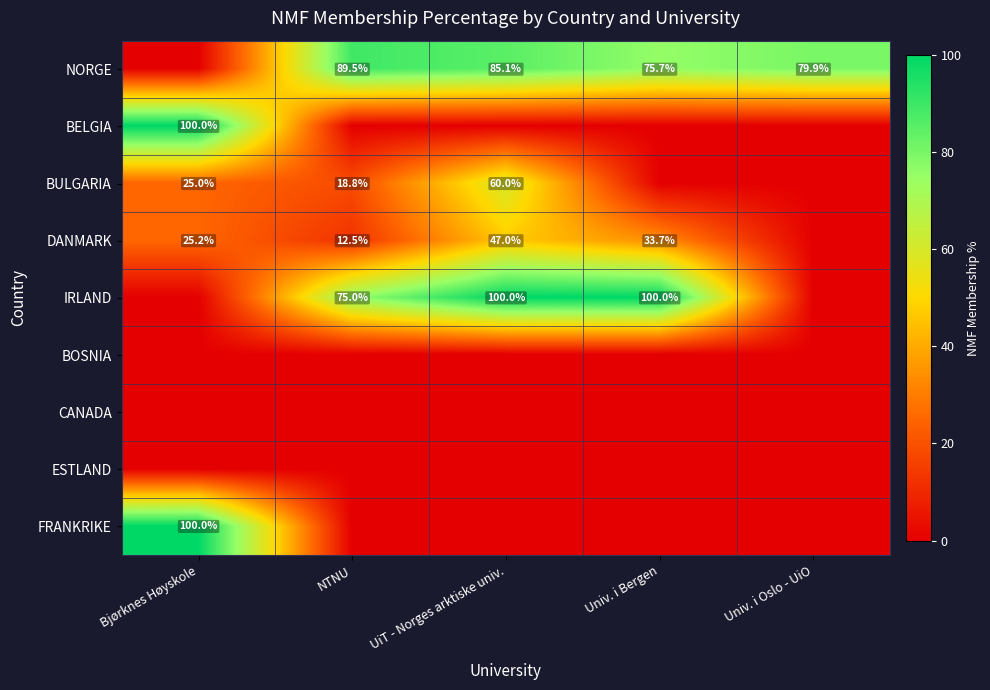

True or false: BULGARIA has a value of 18.8 at NTNU.

True